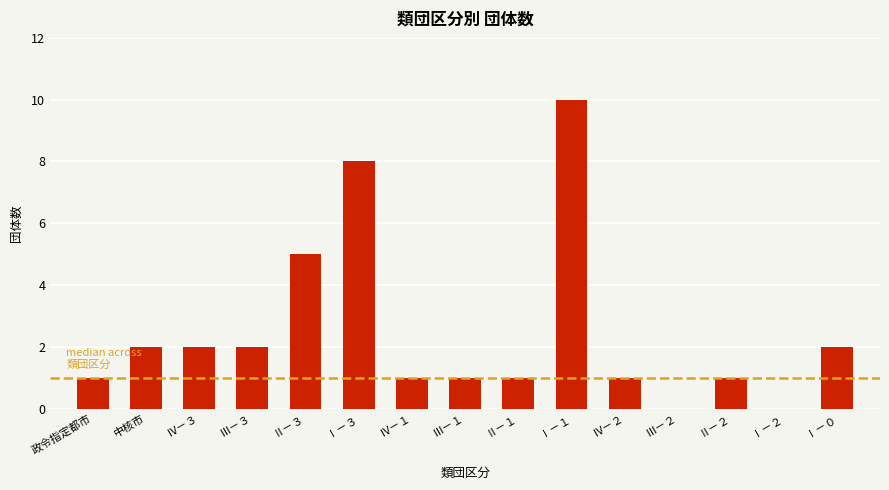

Reading right to left, list all the values displayed in this chart.

Ⅰ－０=2	Ⅰ－２=0	Ⅱ－２=1	Ⅲ－２=0	Ⅳ－２=1	Ⅰ－１=10	Ⅱ－１=1	Ⅲ－１=1	Ⅳ－１=1	Ⅰ－３=8	Ⅱ－３=5	Ⅲ－３=2	Ⅳ－３=2	中核市=2	政令指定都市=1